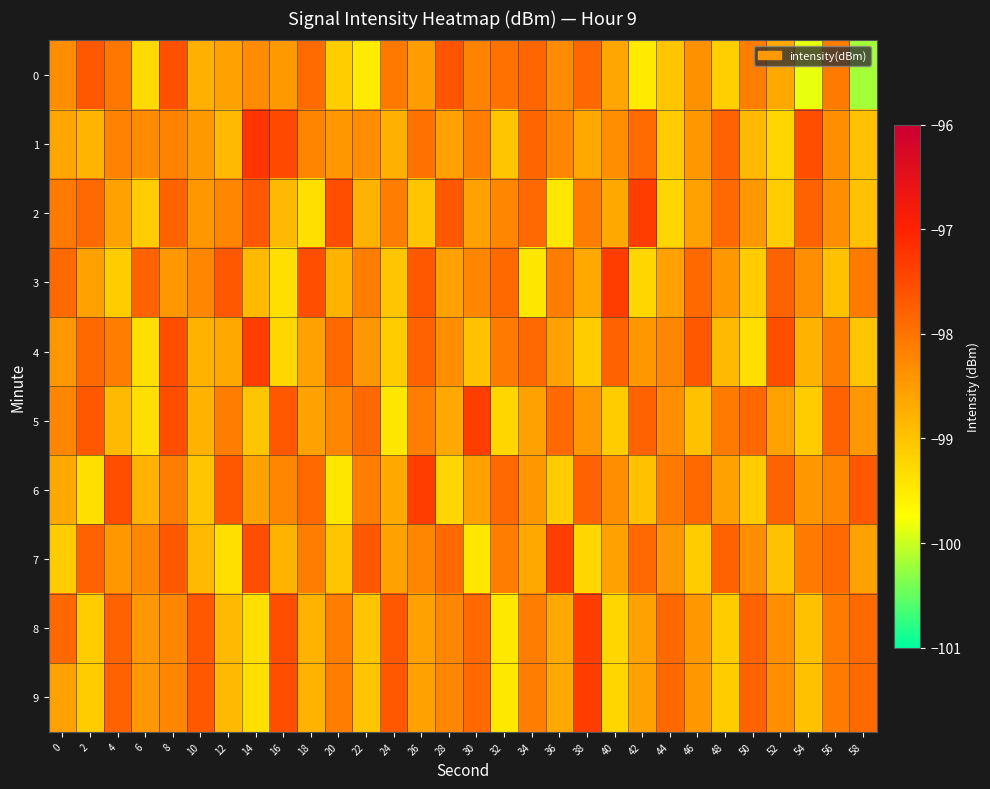

Reading left to right, list all the values displayed in this chart.

0: 0=-98.3	2=-97.7	4=-98.0	6=-99.3	8=-97.6	10=-98.8	12=-98.6	14=-98.3	16=-98.5	18=-97.9	20=-99.1	22=-99.5	24=-98.1	26=-98.5	28=-97.6	30=-98.2	32=-98.0	34=-97.8	36=-98.3	38=-97.9	40=-98.6	42=-99.5	44=-99.0	46=-98.4	48=-99.2	50=-98.1	52=-98.7	54=-99.9	56=-98.1	58=-100.2
1: 0=-98.6	2=-98.8	4=-98.2	6=-98.3	8=-98.2	10=-98.5	12=-98.9	14=-97.2	16=-97.5	18=-98.2	20=-98.5	22=-98.3	24=-98.8	26=-98.0	28=-98.6	30=-98.1	32=-99.0	34=-97.8	36=-98.2	38=-98.7	40=-98.3	42=-97.9	44=-99.1	46=-98.5	48=-97.8	50=-98.9	52=-99.2	54=-97.6	56=-98.3	58=-99.0
2: 0=-98.1	2=-97.9	4=-98.6	6=-99.1	8=-97.8	10=-98.5	12=-98.2	14=-97.7	16=-98.9	18=-99.3	20=-97.6	22=-98.8	24=-98.1	26=-99.0	28=-97.7	30=-98.6	32=-98.2	34=-97.9	36=-99.5	38=-98.1	40=-98.7	42=-97.3	44=-99.2	46=-98.6	48=-97.9	50=-98.5	52=-99.1	54=-97.8	56=-98.3	58=-99.0
3: 0=-97.9	2=-98.6	4=-99.1	6=-97.8	8=-98.5	10=-98.2	12=-97.7	14=-98.9	16=-99.3	18=-97.6	20=-98.8	22=-98.1	24=-99.0	26=-97.7	28=-98.6	30=-98.2	32=-97.9	34=-99.5	36=-98.1	38=-98.7	40=-97.3	42=-99.2	44=-98.6	46=-97.9	48=-98.5	50=-99.1	52=-97.8	54=-98.3	56=-99.0	58=-98.1
4: 0=-98.5	2=-97.9	4=-98.1	6=-99.3	8=-97.6	10=-98.8	12=-98.7	14=-97.3	16=-99.2	18=-98.6	20=-97.9	22=-98.5	24=-99.1	26=-97.8	28=-98.3	30=-99.0	32=-98.1	34=-97.9	36=-98.6	38=-99.1	40=-97.8	42=-98.5	44=-98.2	46=-97.7	48=-98.9	50=-99.3	52=-97.6	54=-98.8	56=-98.1	58=-99.0
5: 0=-98.2	2=-97.7	4=-98.9	6=-99.3	8=-97.6	10=-98.8	12=-98.1	14=-99.0	16=-97.7	18=-98.6	20=-98.2	22=-97.9	24=-99.5	26=-98.1	28=-98.7	30=-97.3	32=-99.2	34=-98.6	36=-97.9	38=-98.5	40=-99.1	42=-97.8	44=-98.3	46=-99.0	48=-98.1	50=-97.9	52=-98.6	54=-99.1	56=-97.8	58=-98.5
6: 0=-98.7	2=-99.3	4=-97.6	6=-98.8	8=-98.1	10=-99.0	12=-97.7	14=-98.6	16=-98.2	18=-97.9	20=-99.5	22=-98.1	24=-98.7	26=-97.3	28=-99.2	30=-98.6	32=-97.9	34=-98.5	36=-99.1	38=-97.8	40=-98.3	42=-99.0	44=-98.1	46=-97.9	48=-98.6	50=-99.1	52=-97.8	54=-98.5	56=-98.2	58=-97.7
7: 0=-99.1	2=-97.8	4=-98.5	6=-98.2	8=-97.7	10=-98.9	12=-99.3	14=-97.6	16=-98.8	18=-98.1	20=-99.0	22=-97.7	24=-98.6	26=-98.2	28=-97.9	30=-99.5	32=-98.1	34=-98.7	36=-97.3	38=-99.2	40=-98.6	42=-97.9	44=-98.5	46=-99.1	48=-97.8	50=-98.3	52=-99.0	54=-98.1	56=-97.9	58=-98.6
8: 0=-97.9	2=-99.1	4=-97.8	6=-98.5	8=-98.2	10=-97.7	12=-98.9	14=-99.3	16=-97.6	18=-98.8	20=-98.1	22=-99.0	24=-97.7	26=-98.6	28=-98.2	30=-97.9	32=-99.5	34=-98.1	36=-98.7	38=-97.3	40=-99.2	42=-98.6	44=-97.9	46=-98.5	48=-99.1	50=-97.8	52=-98.3	54=-99.0	56=-98.1	58=-97.9
9: 0=-98.6	2=-99.1	4=-97.8	6=-98.5	8=-98.2	10=-97.7	12=-98.9	14=-99.3	16=-97.6	18=-98.8	20=-98.1	22=-99.0	24=-97.7	26=-98.6	28=-98.2	30=-97.9	32=-99.5	34=-98.1	36=-98.7	38=-97.3	40=-99.2	42=-98.6	44=-97.9	46=-98.5	48=-99.1	50=-97.8	52=-98.3	54=-99.0	56=-98.1	58=-97.9